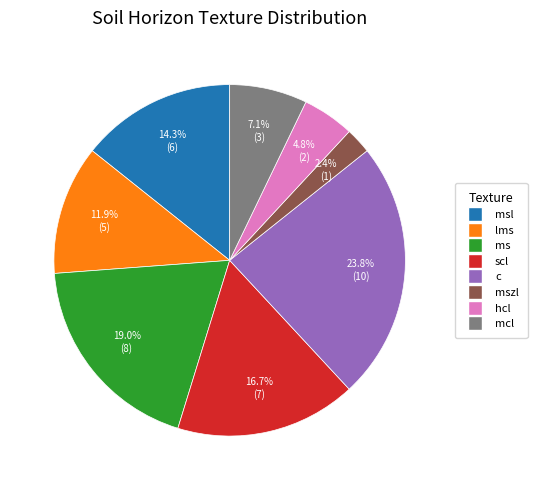

Which category has the biggest portion of the pie?

c